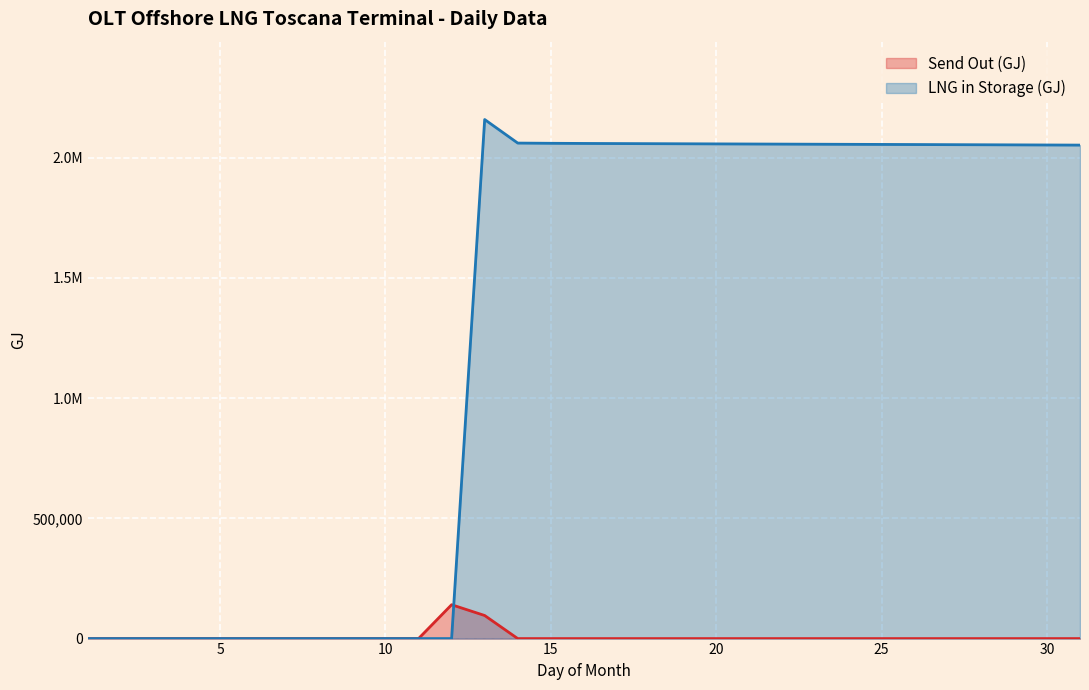

Which category has the highest value across all series?

13